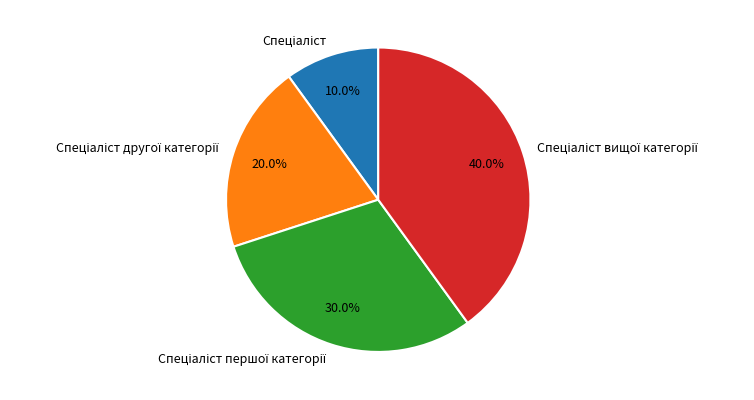

Is there a majority slice in this chart?

No